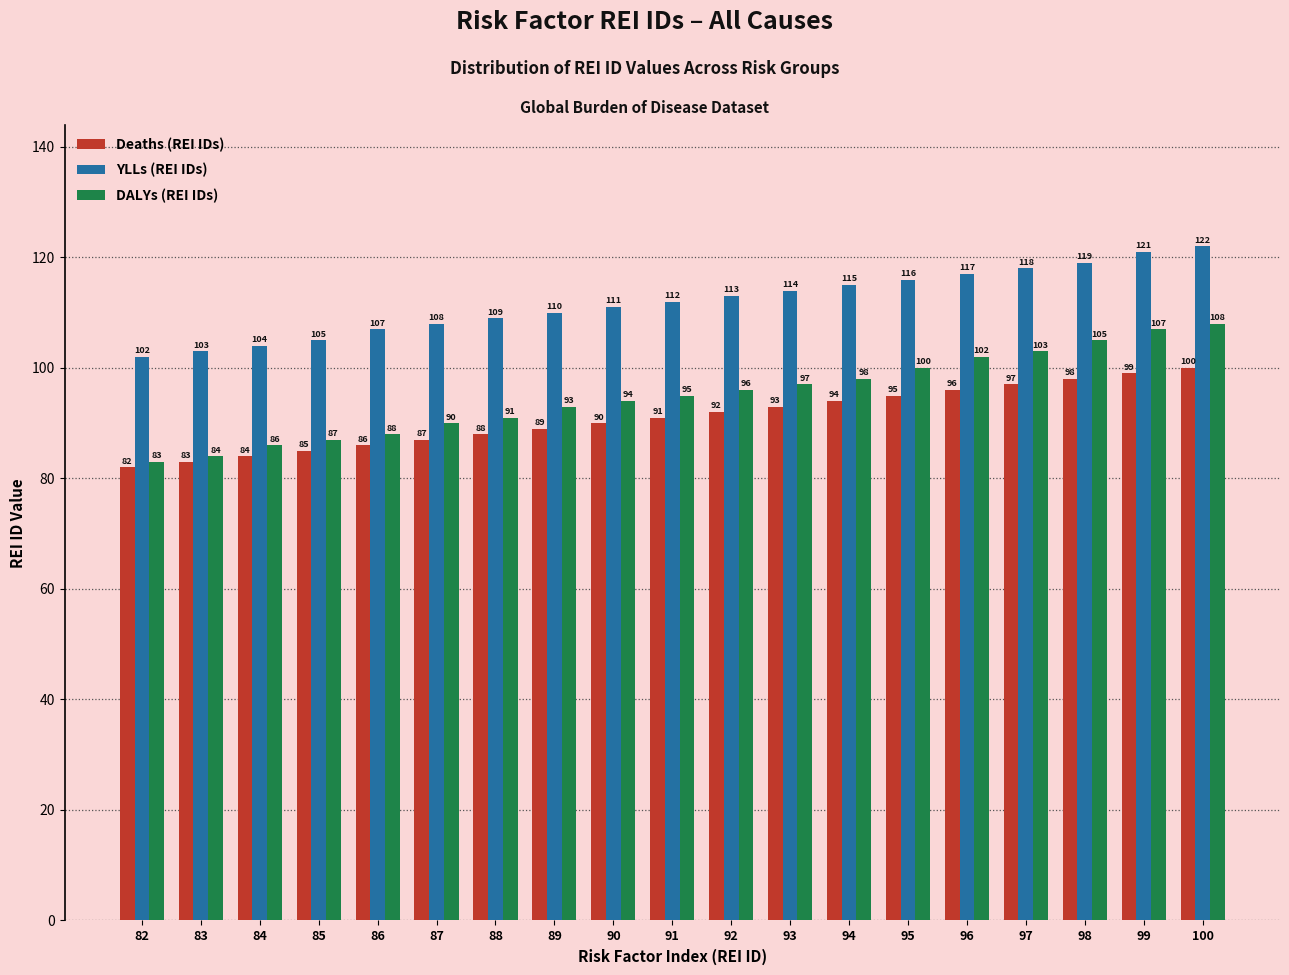

Reading right to left, extract all data points from this chart.

Deaths (REI IDs): 100	99	98	97	96	95	94	93	92	91	90	89	88	87	86	85	84	83	82
YLLs (REI IDs): 122	121	119	118	117	116	115	114	113	112	111	110	109	108	107	105	104	103	102
DALYs (REI IDs): 108	107	105	103	102	100	98	97	96	95	94	93	91	90	88	87	86	84	83